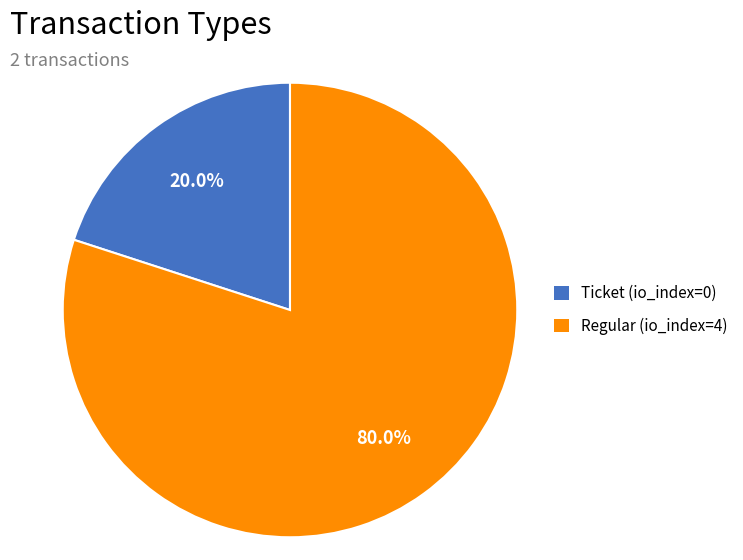

How much of the chart is everything except Ticket (io_index=0)?

80.0%